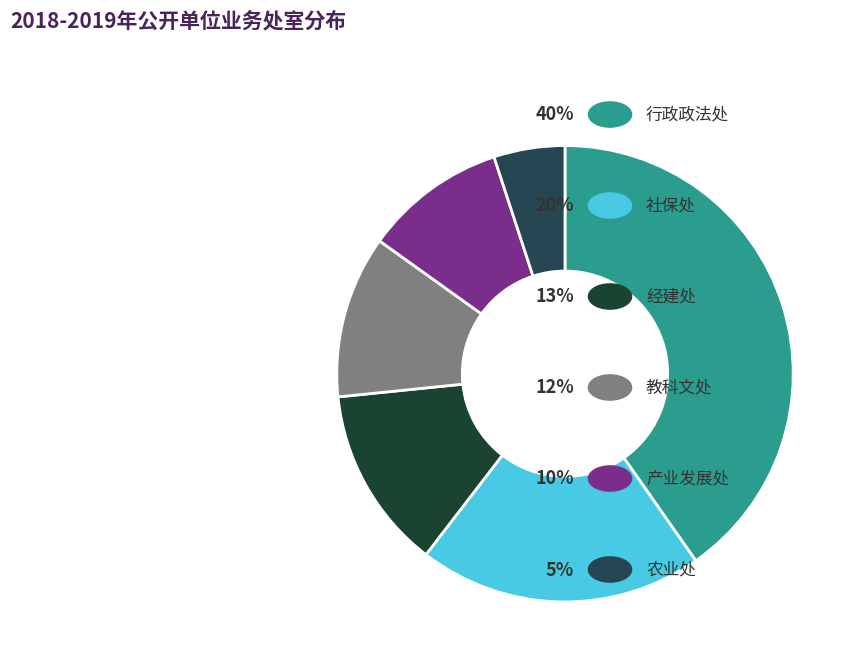

How many slices are in this pie chart?

6